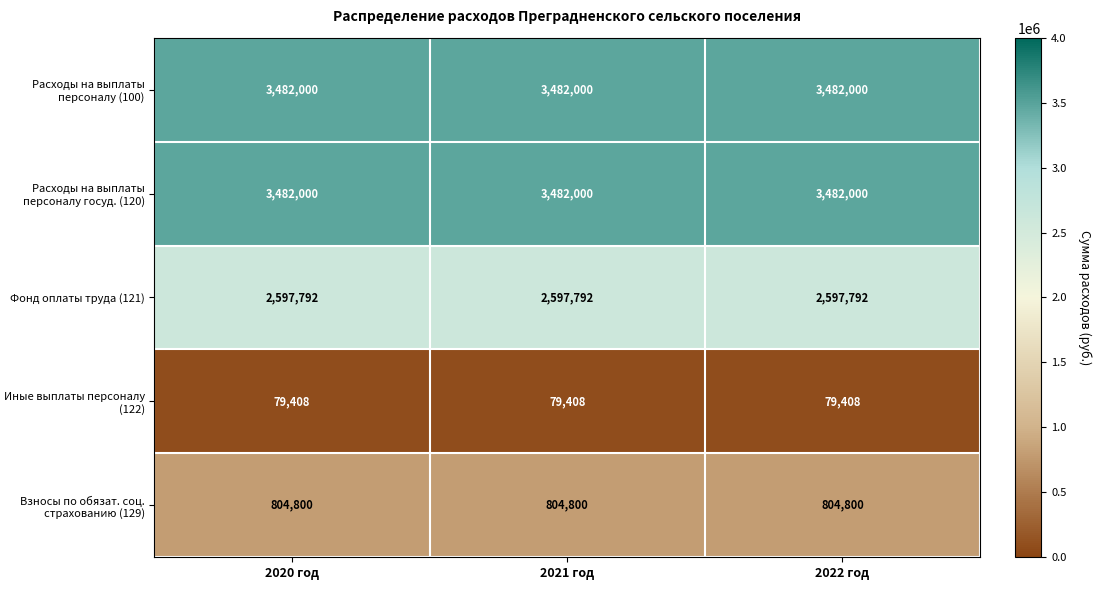

What is the approximate value of Иные выплаты персоналу (122) at 2020 год?

79408